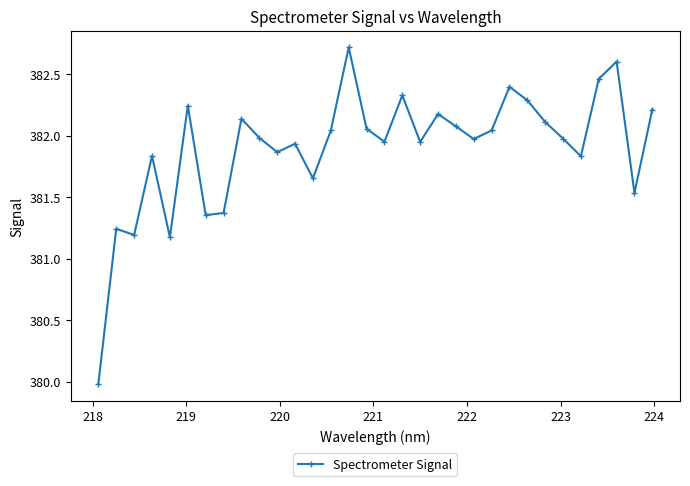

Count the number of categories in the chart.

32